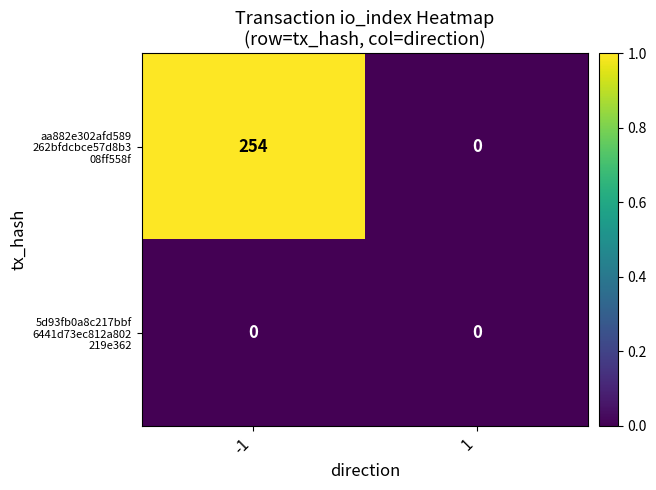

What is the spread (max minus min) of values at -1?

254